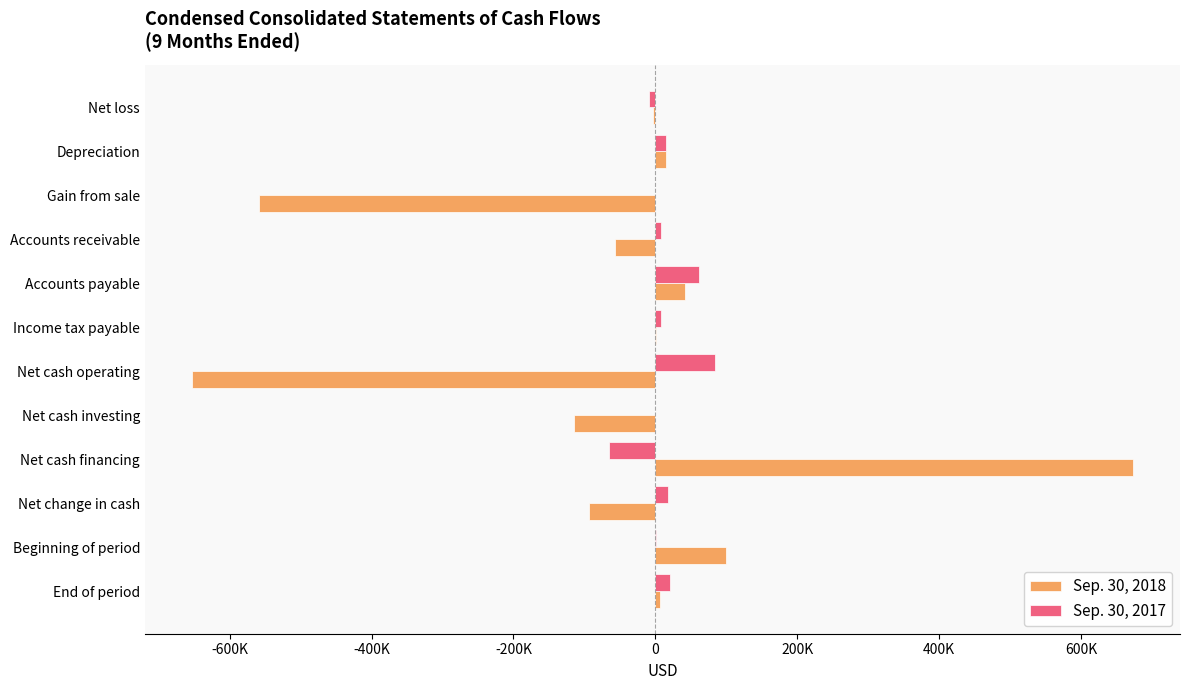

What are all the series names shown in the legend?

Sep. 30, 2018, Sep. 30, 2017